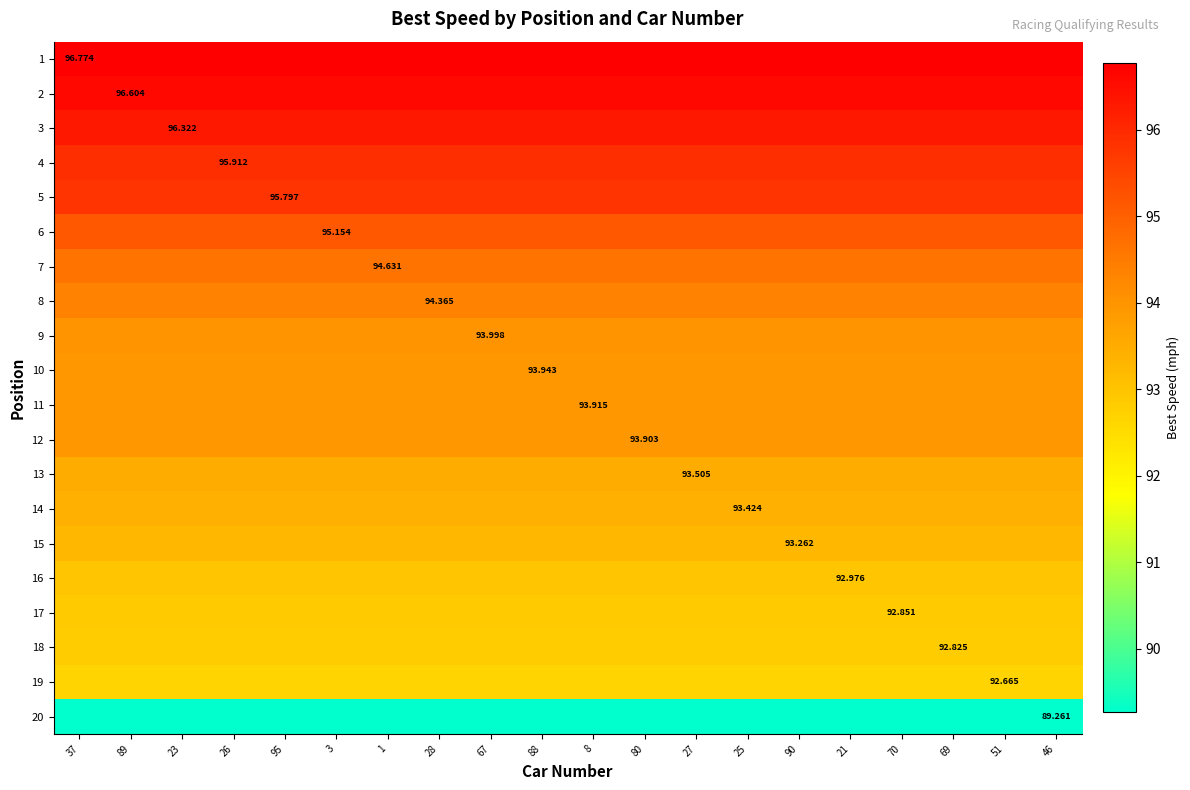

Is the value of 12 at 69 greater than the value of 10 at 8?

No